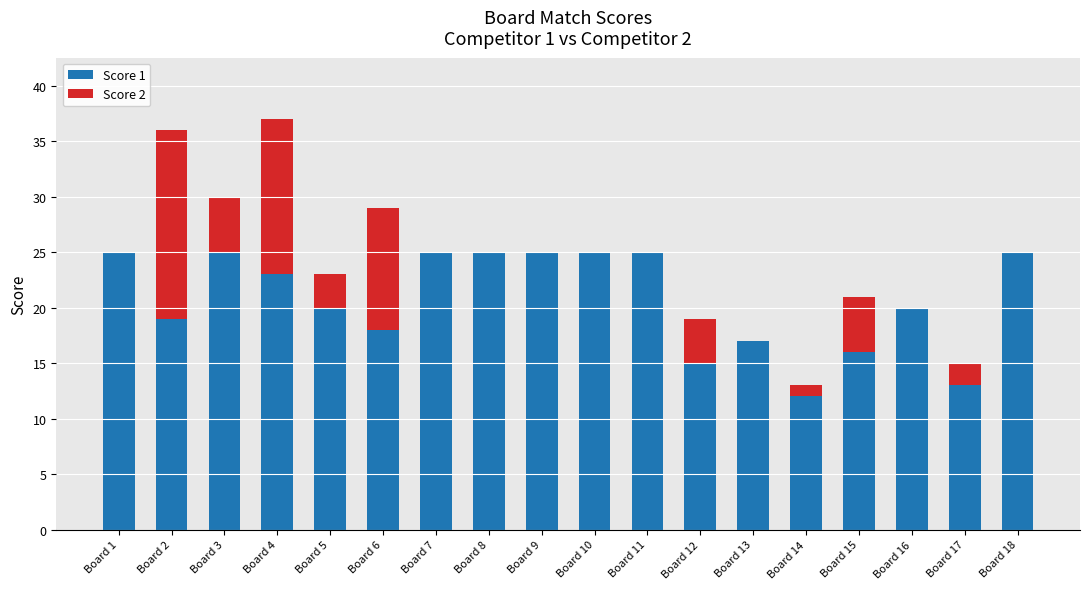

Is it true that Score 1 equals 12 at Board 5?

False